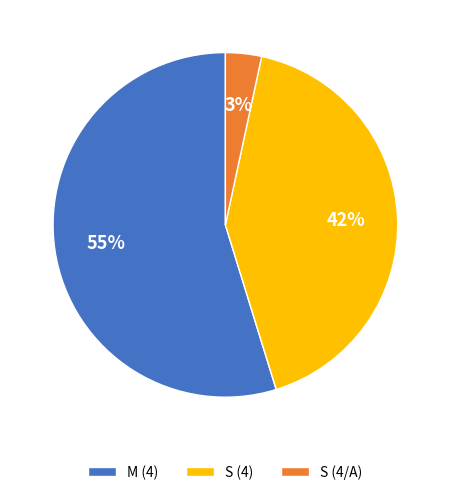

Is the sum of S (4/A) and S (4) greater than half?

No